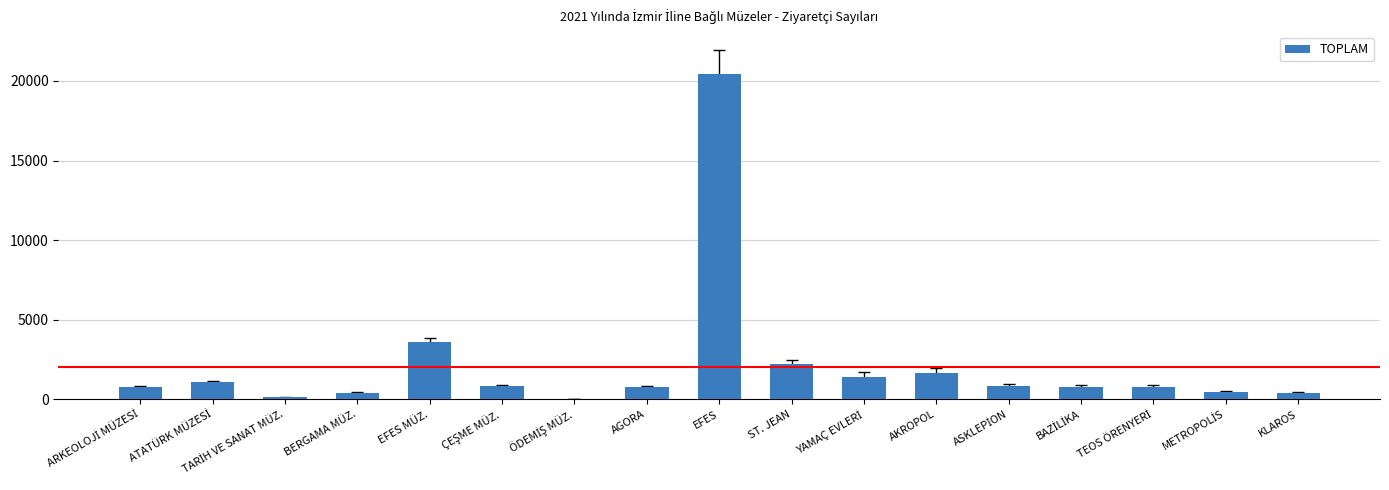

At which label is the value closest to 10240?

EFES MÜZ.